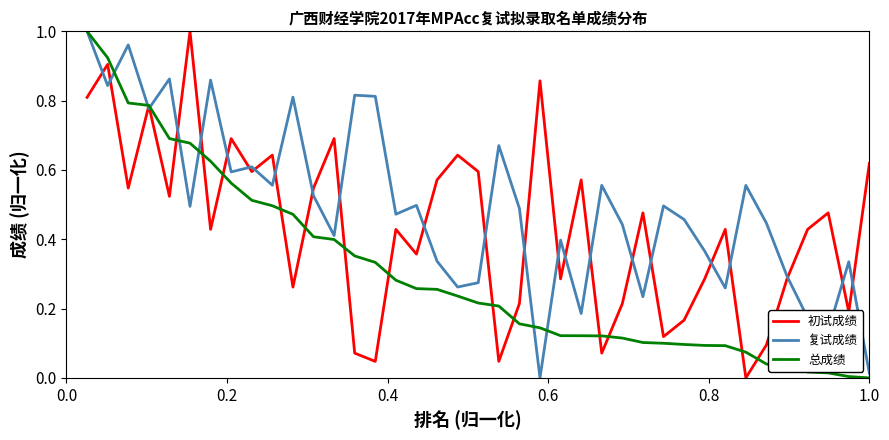

Which series has the largest total across all categories?

复试成绩